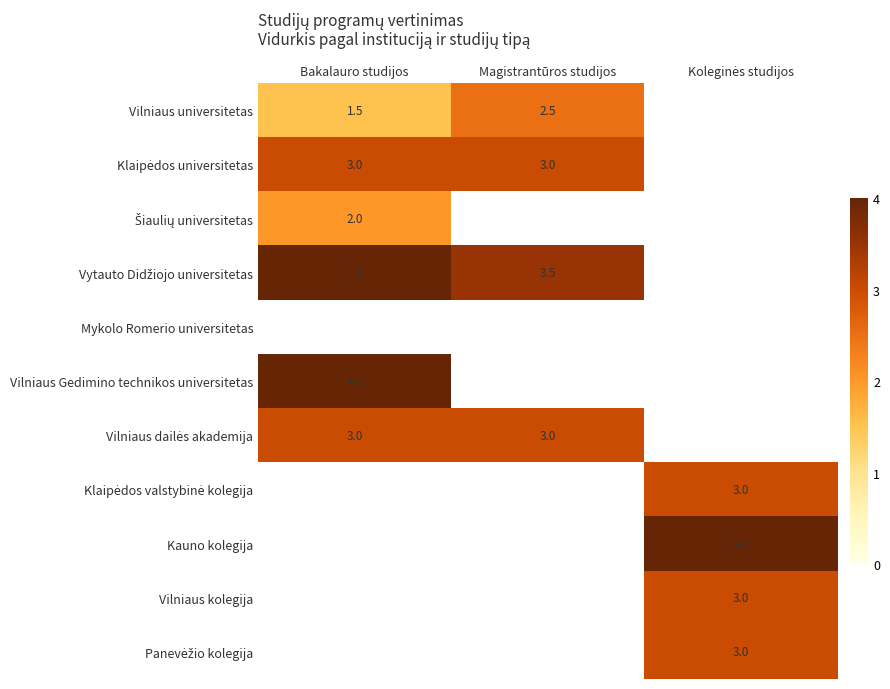

True or false: Vilniaus Gedimino technikos universitetas has a value of 6.0 at Bakalauro studijos.

False